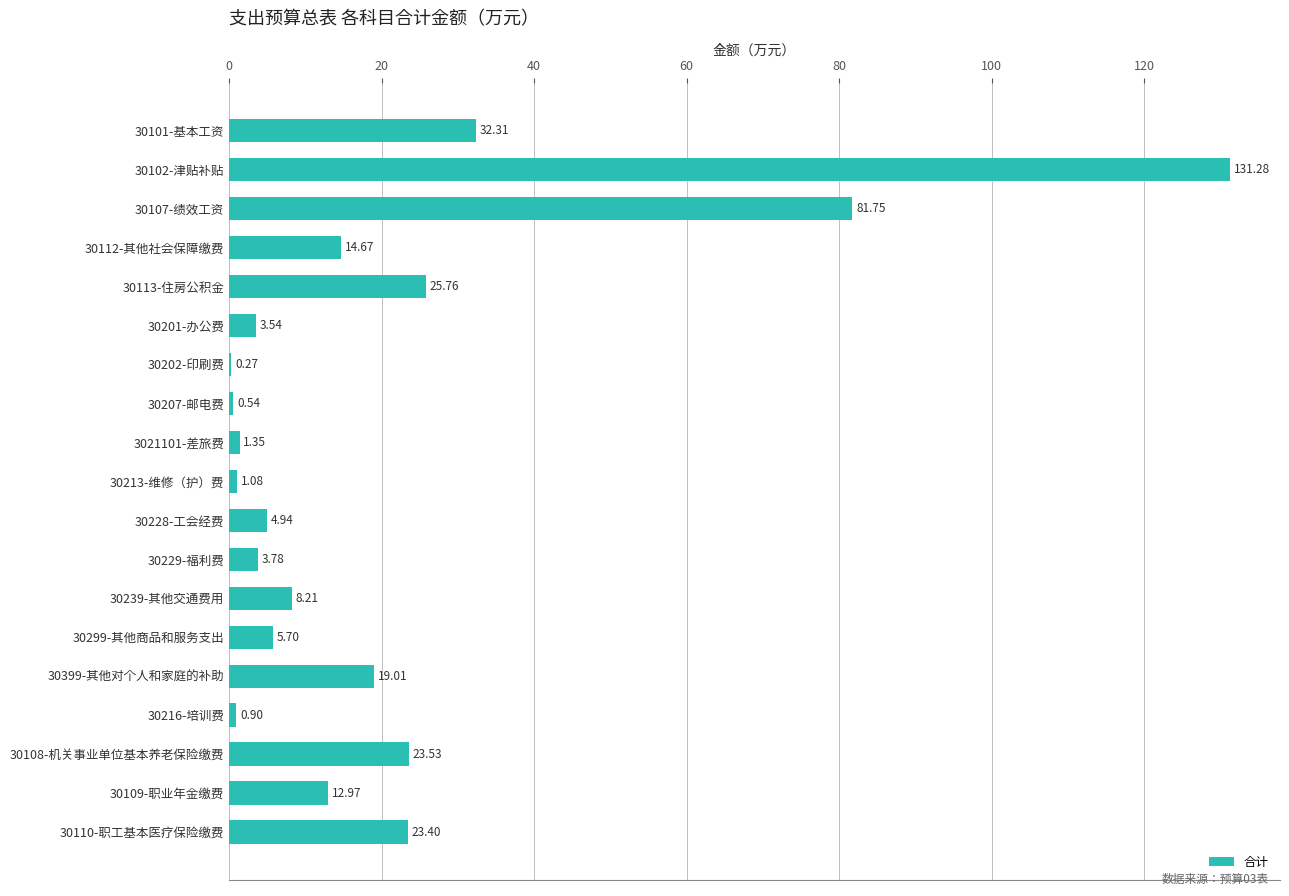

What is the sum of all values?

395.0